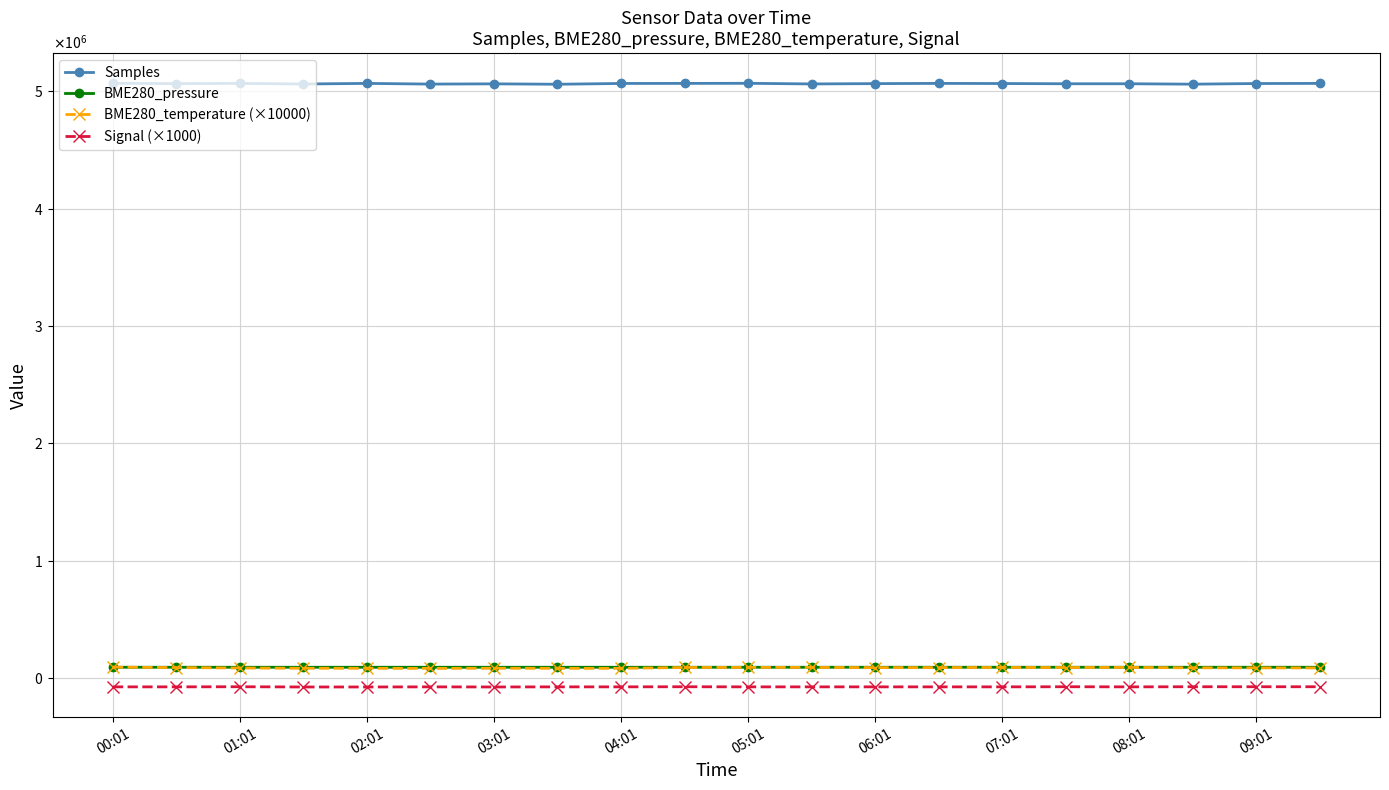

What are all the series names shown in the legend?

Samples, BME280_pressure, BME280_temperature (×10000), Signal (×1000)